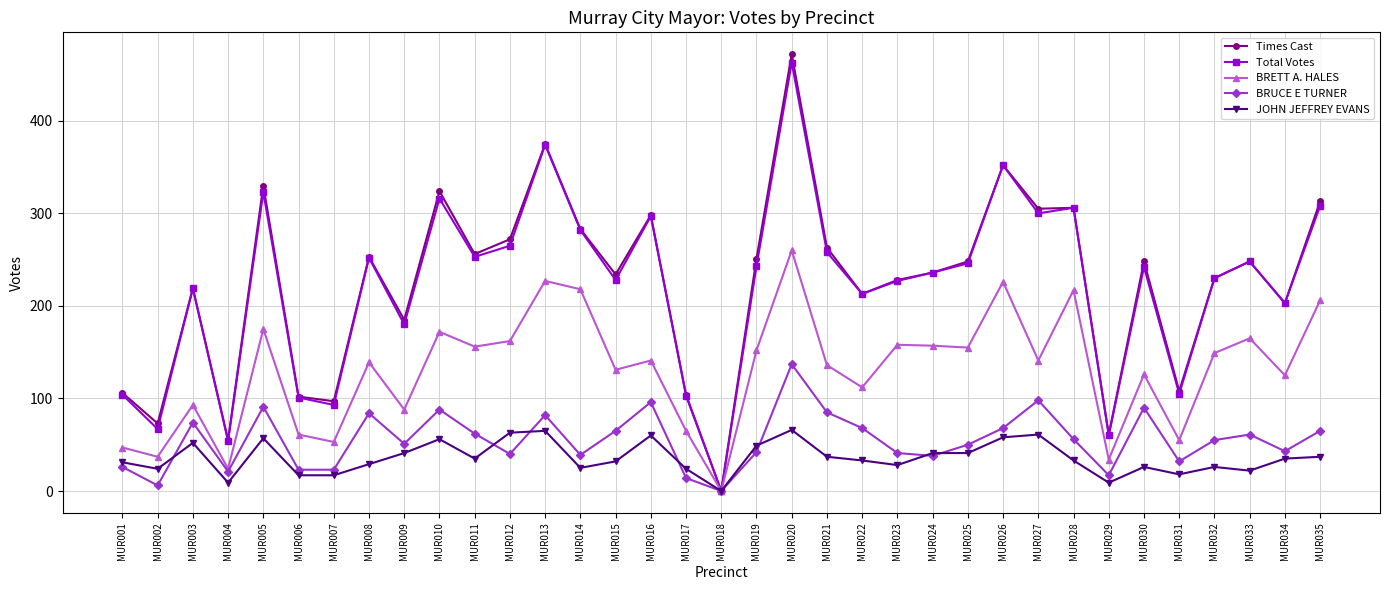

Is the value of Total Votes at MUR007 greater than the value of JOHN JEFFREY EVANS at MUR009?

Yes